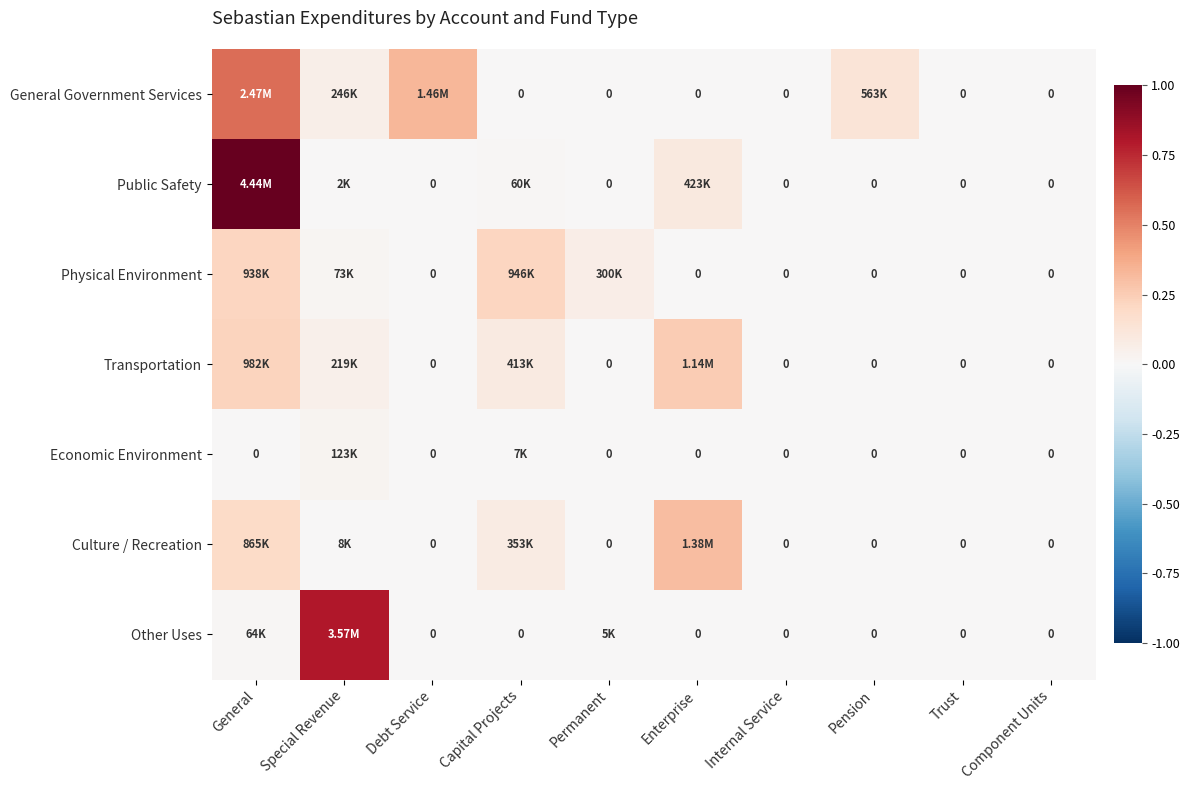

Which series has the widest spread of values?

Public Safety